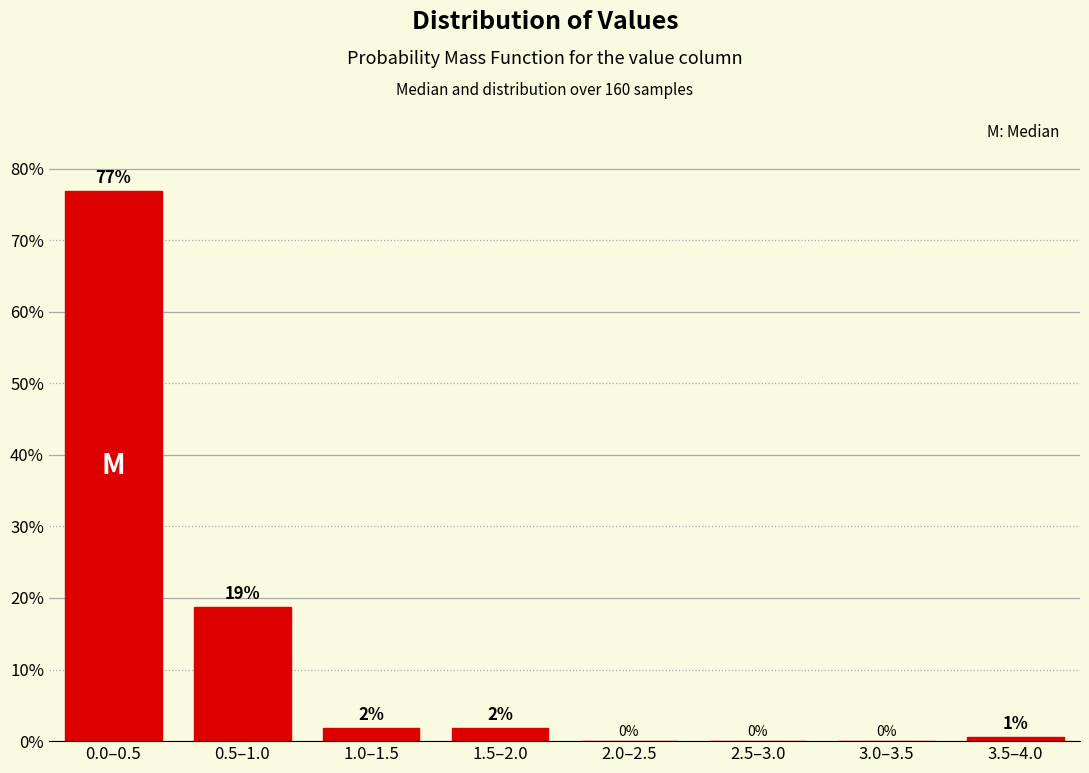

What is the maximum value shown in the chart?

76.9